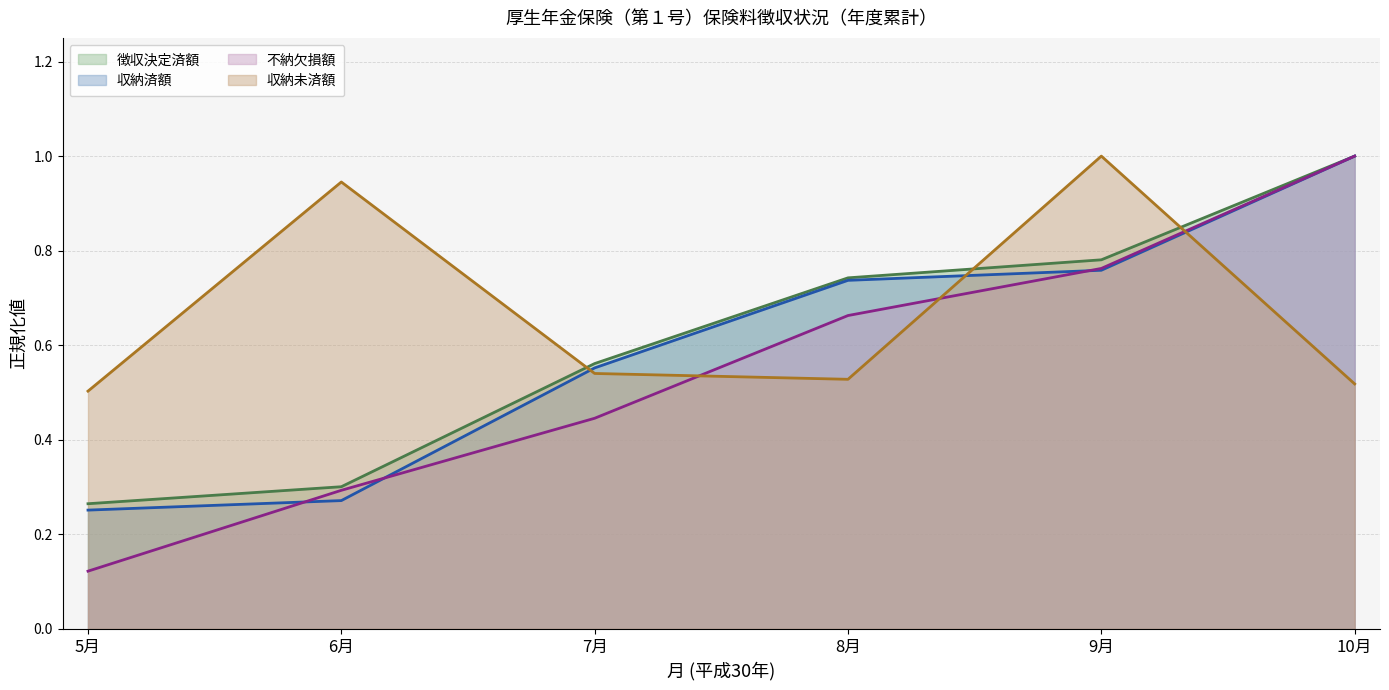

Where do 不納欠損額 and 収納済額 first cross each other?

5月 and 6月